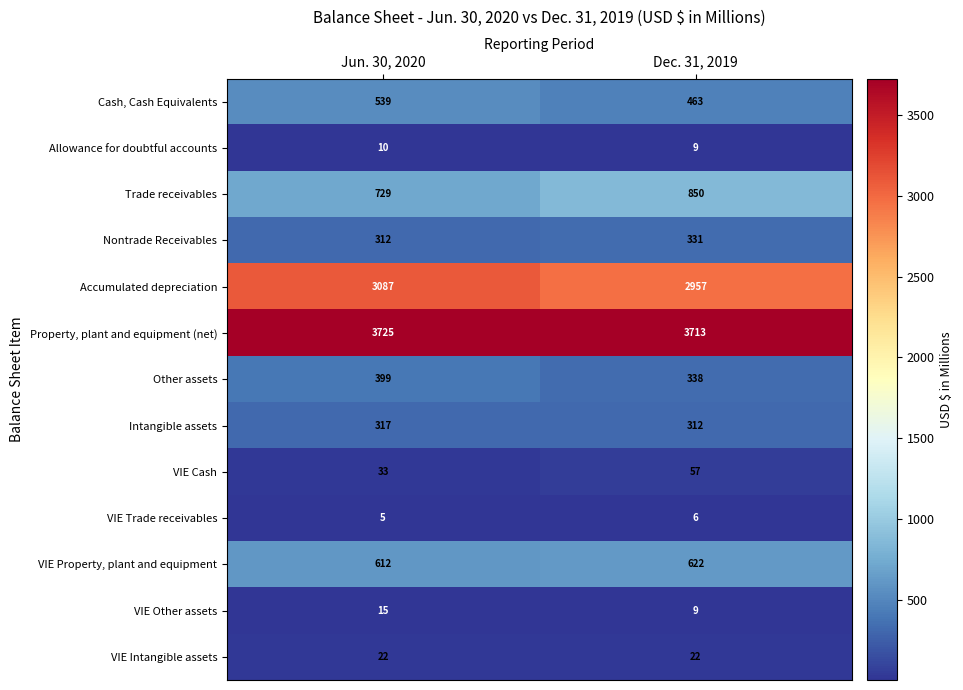

Reading left to right, transcribe all the data shown in this chart.

Cash, Cash Equivalents: 539	463
Allowance for doubtful accounts: 10	9
Trade receivables: 729	850
Nontrade Receivables: 312	331
Accumulated depreciation: 3087	2957
Property, plant and equipment (net): 3725	3713
Other assets: 399	338
Intangible assets: 317	312
VIE Cash: 33	57
VIE Trade receivables: 5	6
VIE Property, plant and equipment: 612	622
VIE Other assets: 15	9
VIE Intangible assets: 22	22